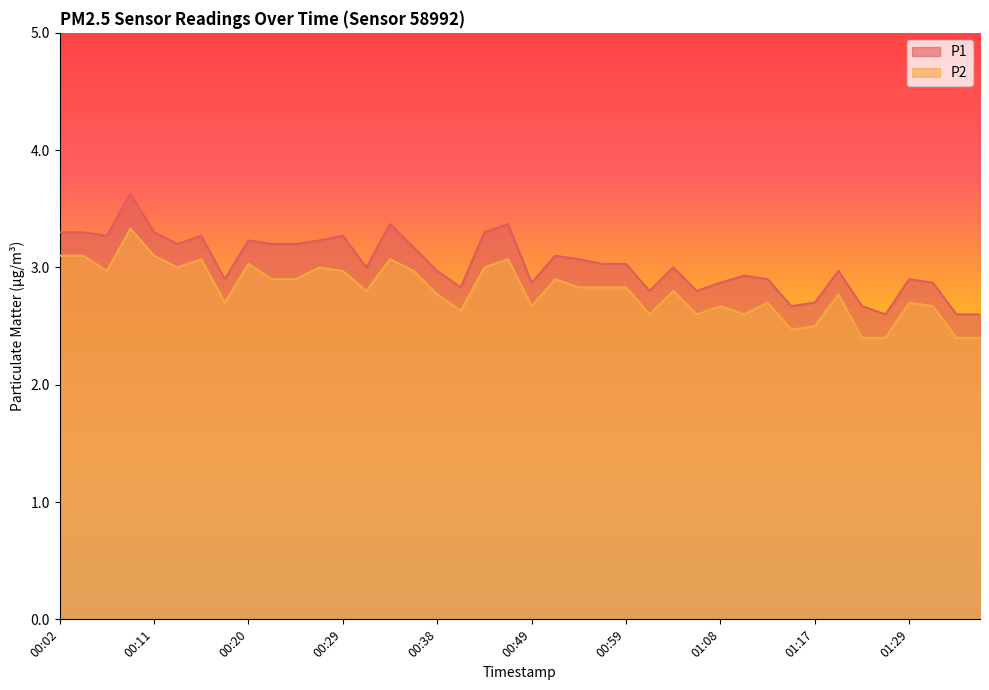

Is it true that P1 equals 2.9 at 00:49?

True